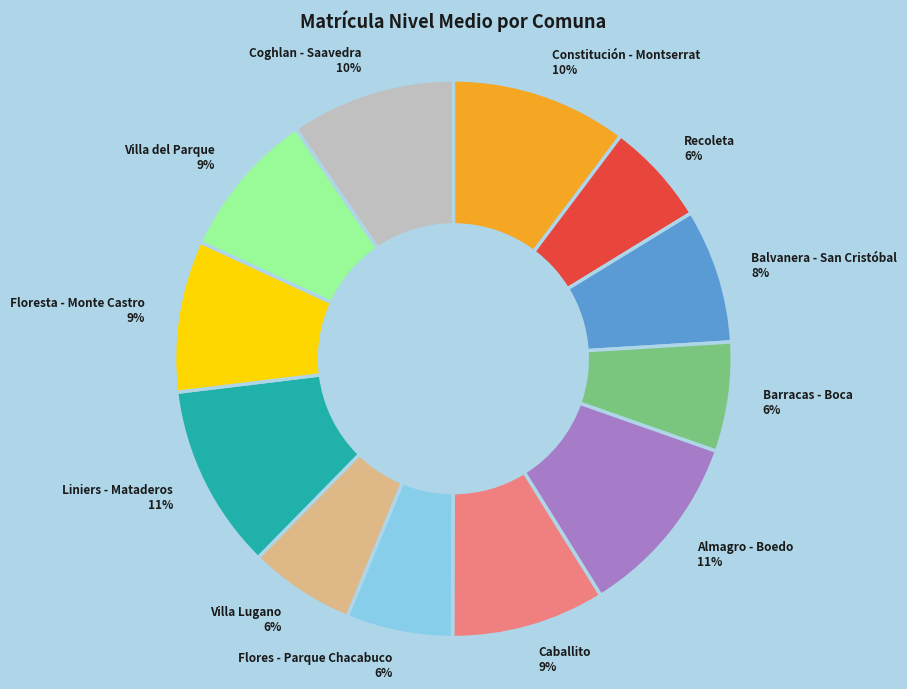

Is it true that Liniers - Mataderos is 11% of the pie?

True